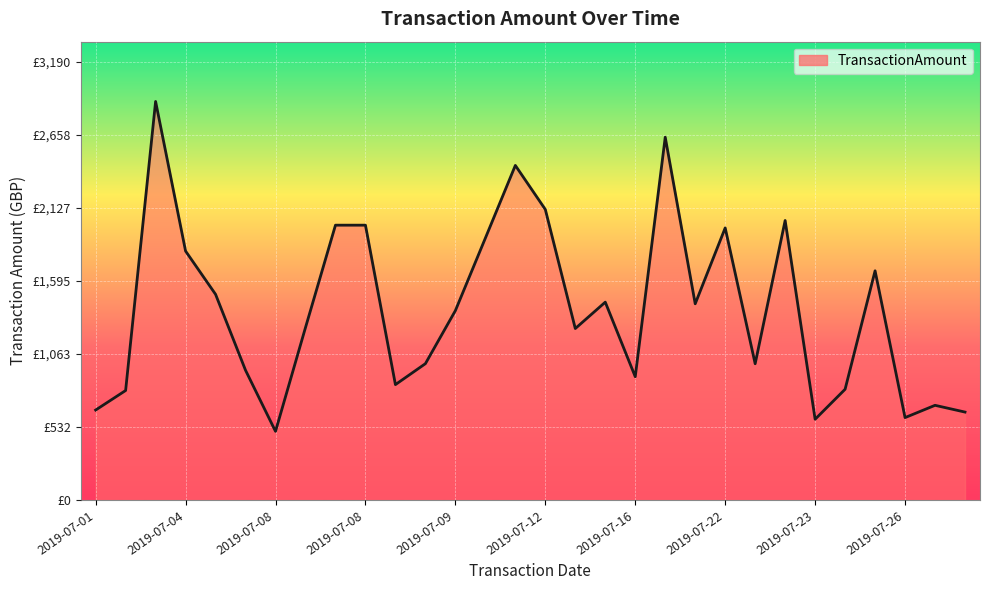

Where is the data nearest to the value 1700?

2019-07-23